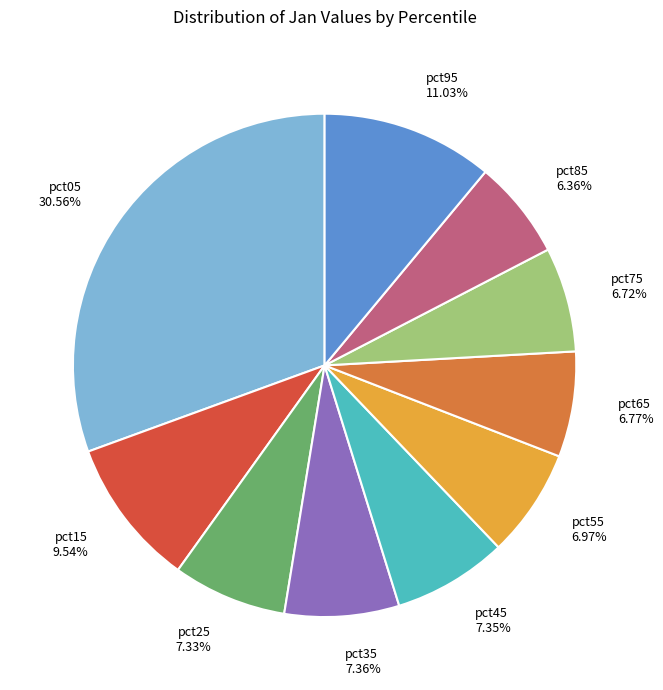

Between pct75 and pct05, which is larger?

pct05